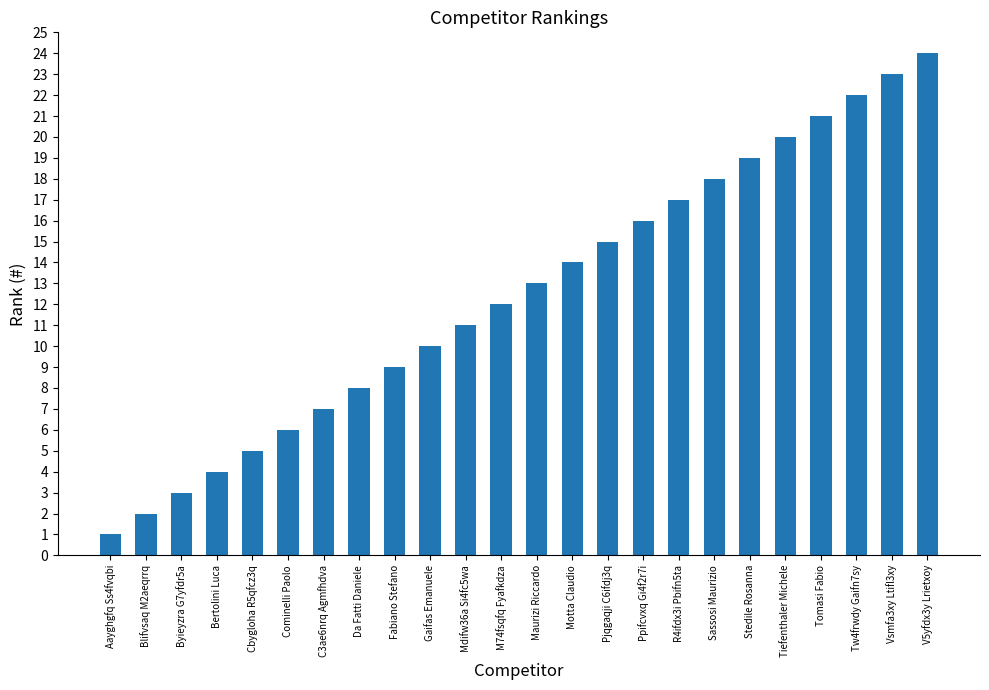

Reading left to right, extract all data points from this chart.

Aayghgfq Ss4fvqbi=1	Blifvsaq M2aeqrrq=2	Byieyzra G7yfdr5a=3	Bertolini Luca=4	Cbygloha R5qfcz3q=5	Cominelli Paolo=6	C3ae6nrq Agmfhdva=7	Da Fatti Daniele=8	Fabiano Stefano=9	Gaifas Emanuele=10	Mdifw36a Si4fc5wa=11	M74fsqfq Fyafkdza=12	Maurizi Riccardo=13	Motta Claudio=14	Pjqgaqji C6ifdj3q=15	Ppifcvxq Gi4f2r7i=16	R4ifdx3i Pbifn5ta=17	Sassosi Maurizio=18	Stedile Rosanna=19	Tiefenthaler Michele=20	Tomasi Fabio=21	Tw4frwdy Gaifn7sy=22	Vsmfa3xy Ltifl3xy=23	V5yfdx3y Lrietxoy=24